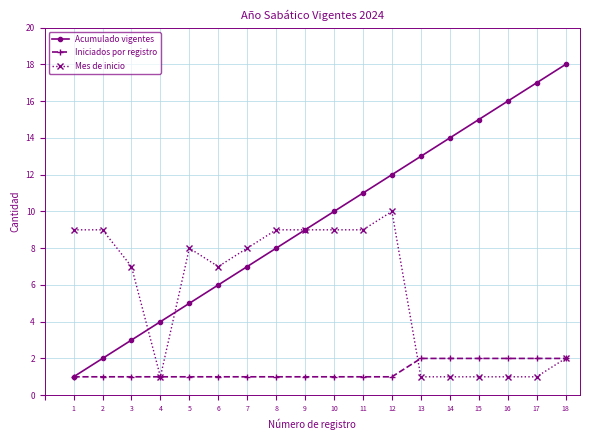

How many data points in Acumulado vigentes are less than 10?

9